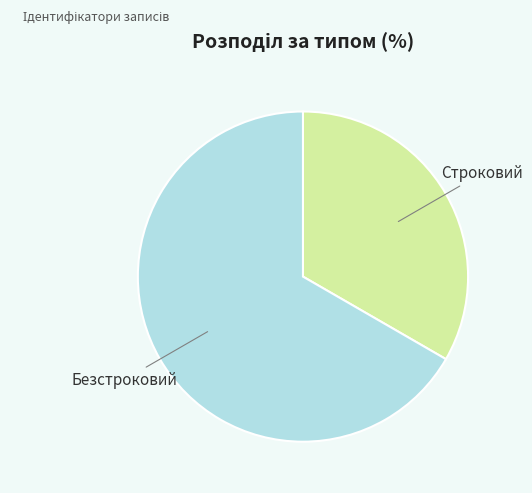

What is the smallest slice in the pie chart?

Строковий